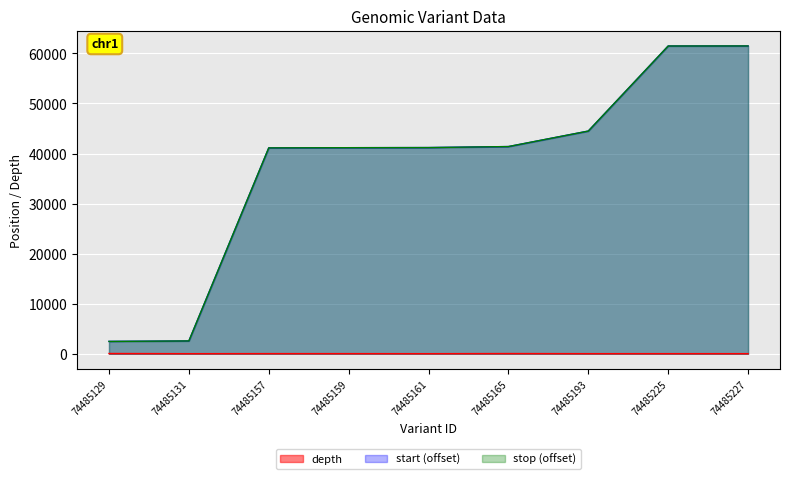

True or false: stop and depth intersect in this chart.

False